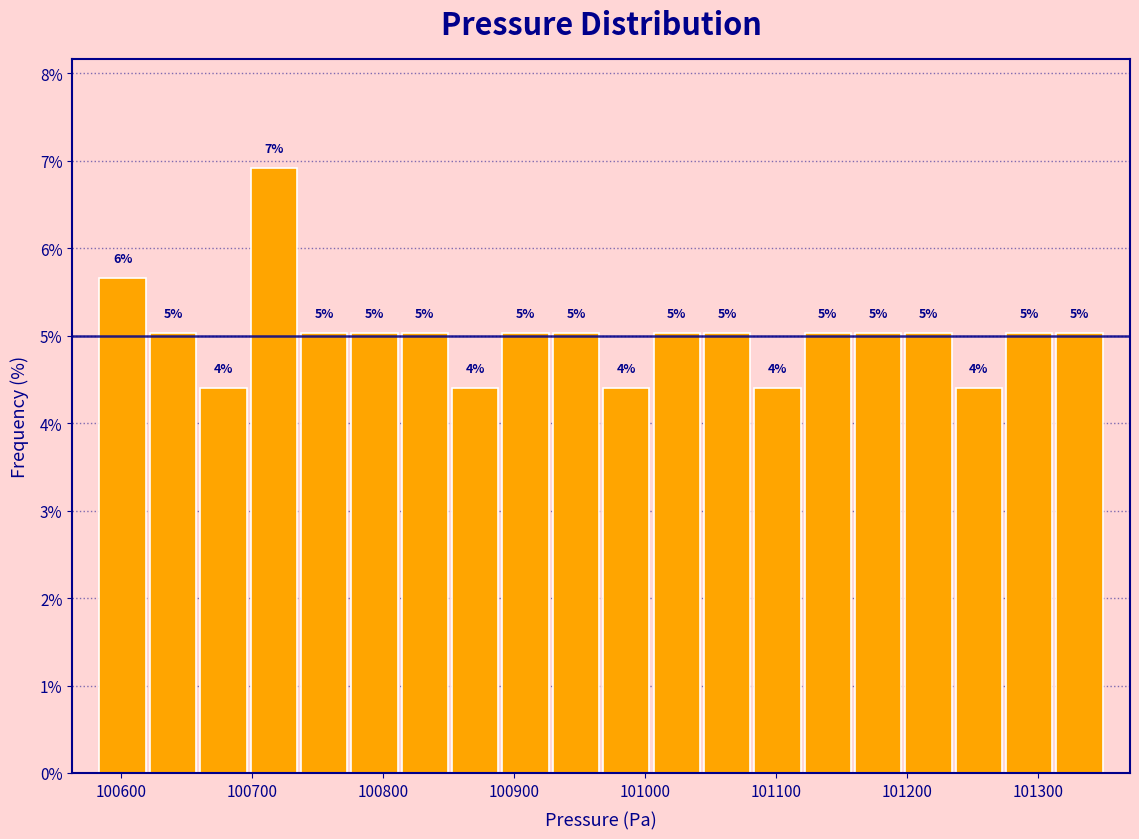

Read against the x-axis, roughly where is the centre of the tallest bar?

100720